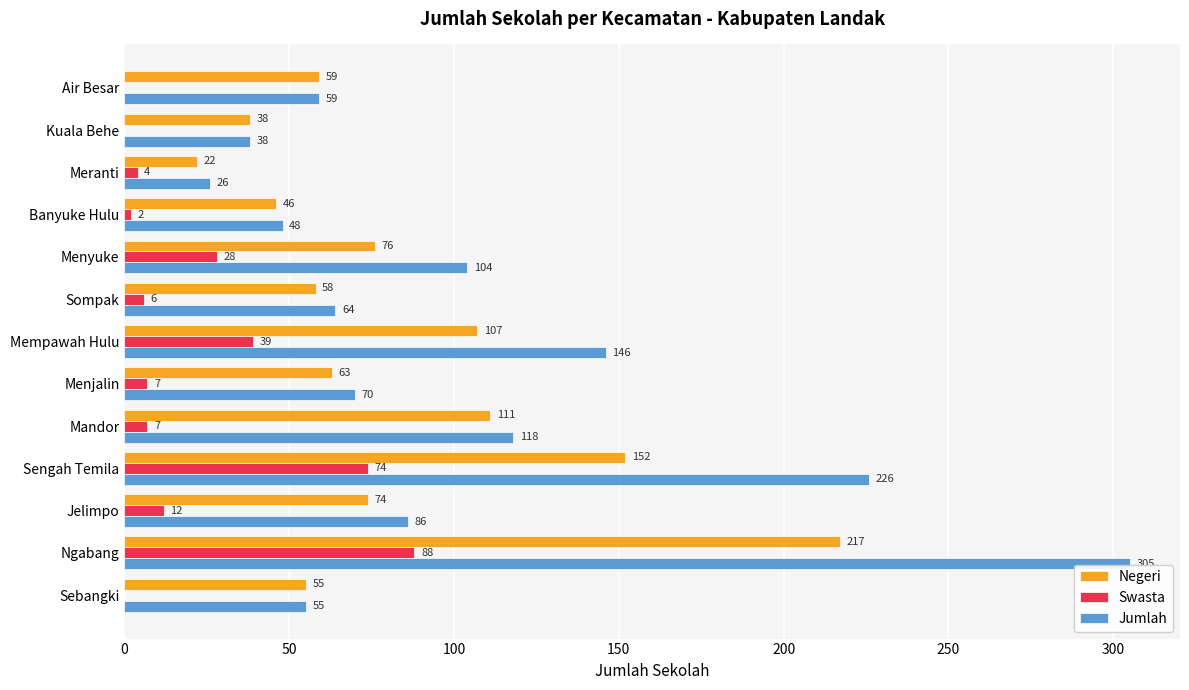

At which category does the chart reach its peak across all series?

Ngabang